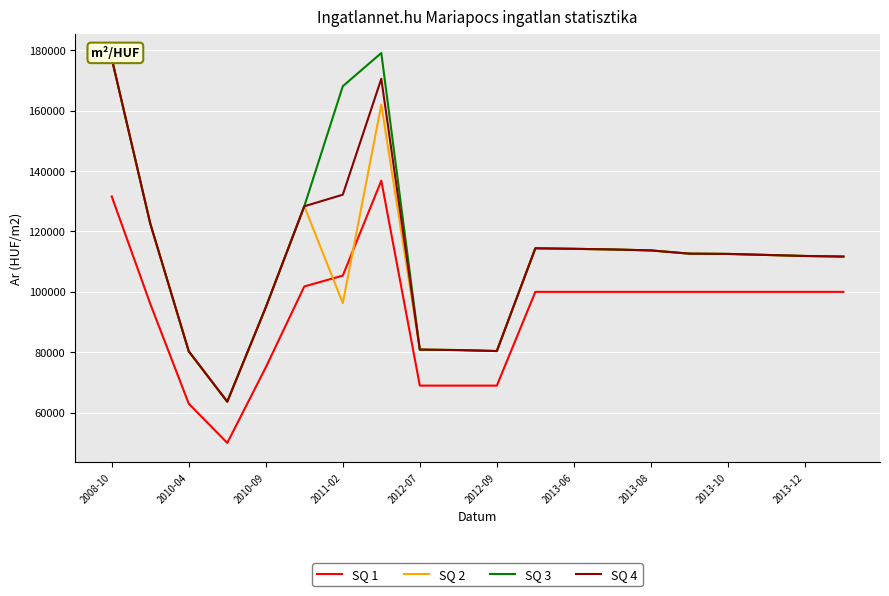

Reading left to right, what are all the values shown in this chart?

SQ 1: 131583	96056	63001	50001	75001	101795	105384	136813	68965	68965	68965	100000	100000	100000	100000	100000	100000	100000	100000	100000
SQ 2: 177247	122634	80317	63652	94877	128331	96279	161988	80883	80733	80414	114430	114253	114046	113724	112653	112567	112224	111884	111686
SQ 3: 177247	122634	80317	63652	94877	128331	168077	179082	80883	80733	80414	114430	114253	114046	113724	112653	112567	112224	111884	111686
SQ 4: 177247	122634	80317	63652	94877	128331	132178	170535	80883	80733	80414	114430	114253	114046	113724	112653	112567	112224	111884	111686